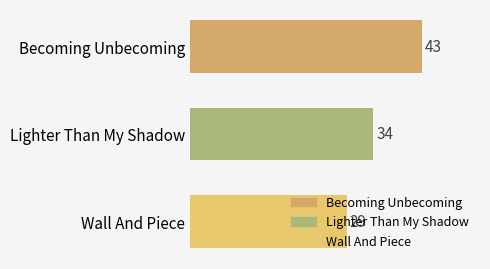

What is the sum of all values?

106